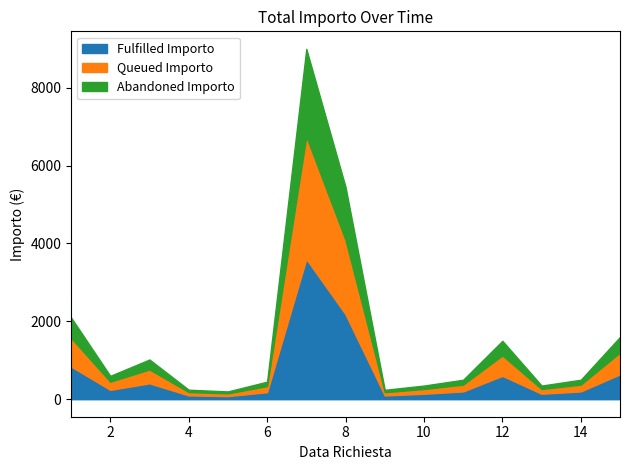

How many interior local peaks (higher than both neighbors) does the data have?

3